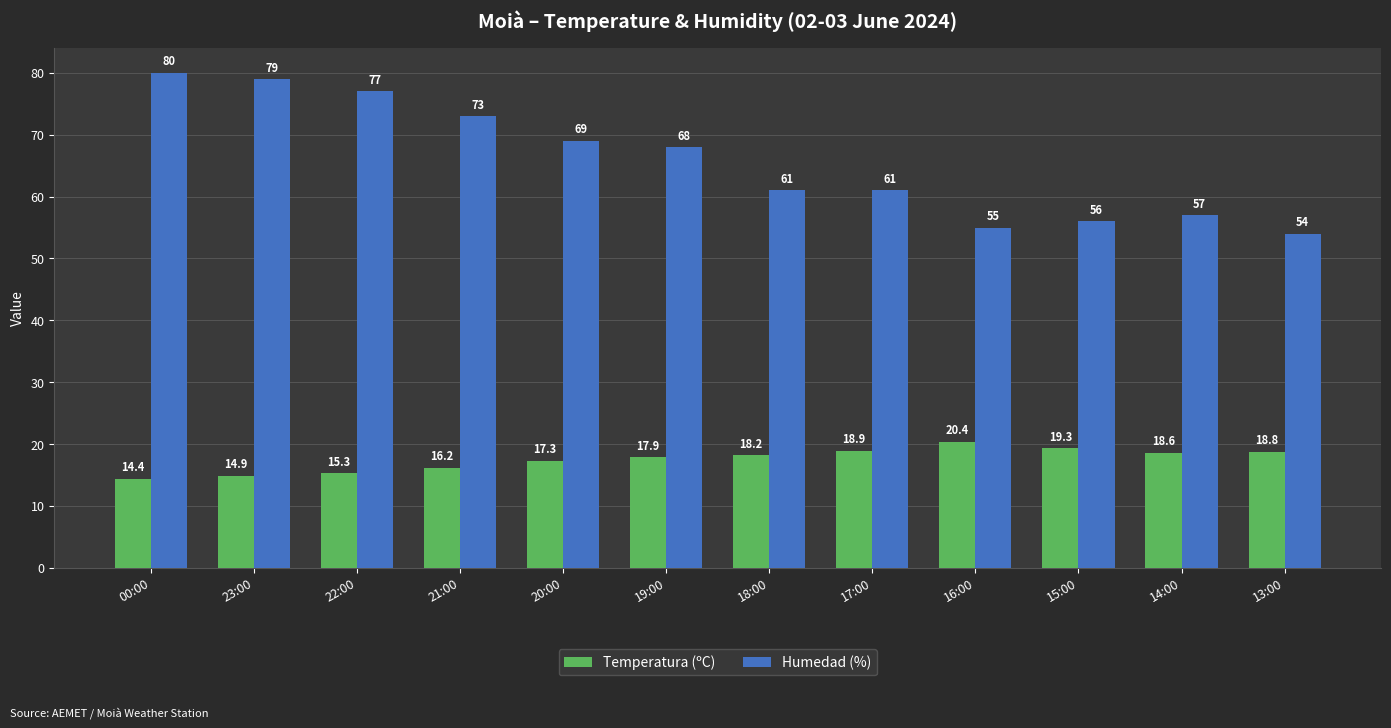

How many values in the Humedad (%) series are below 68?

6